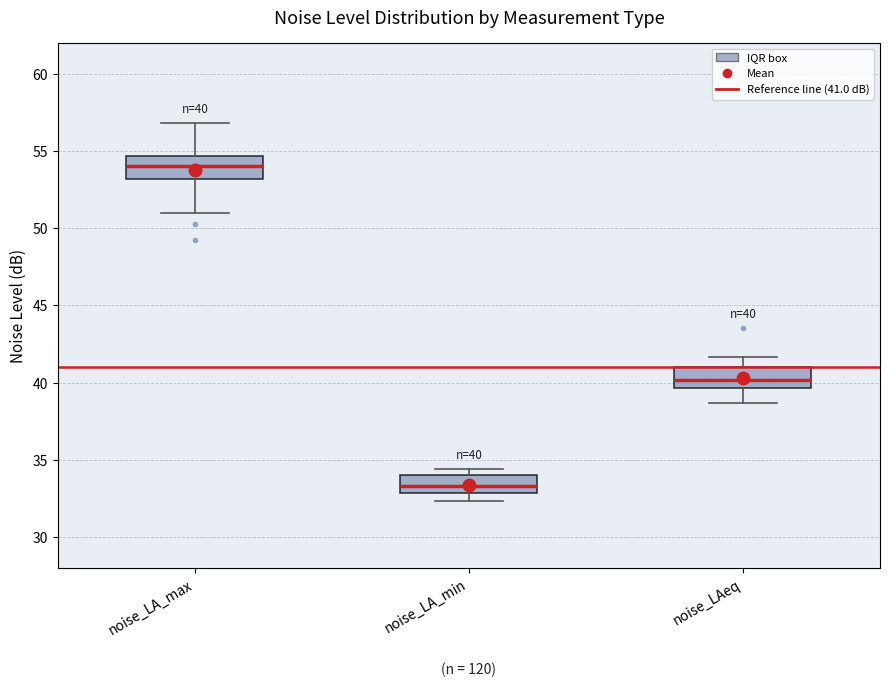

Which box's median line is the highest?

noise_LA_max